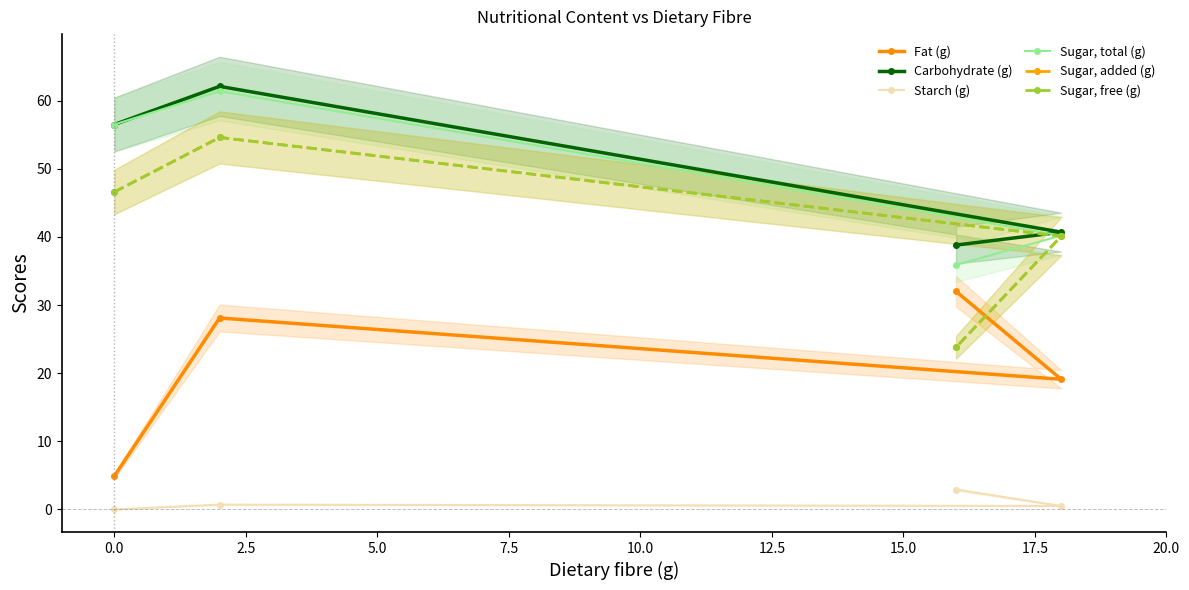

After their last crossing, which series has the higher values: Fat (g) or Sugar, added (g)?

Fat (g)